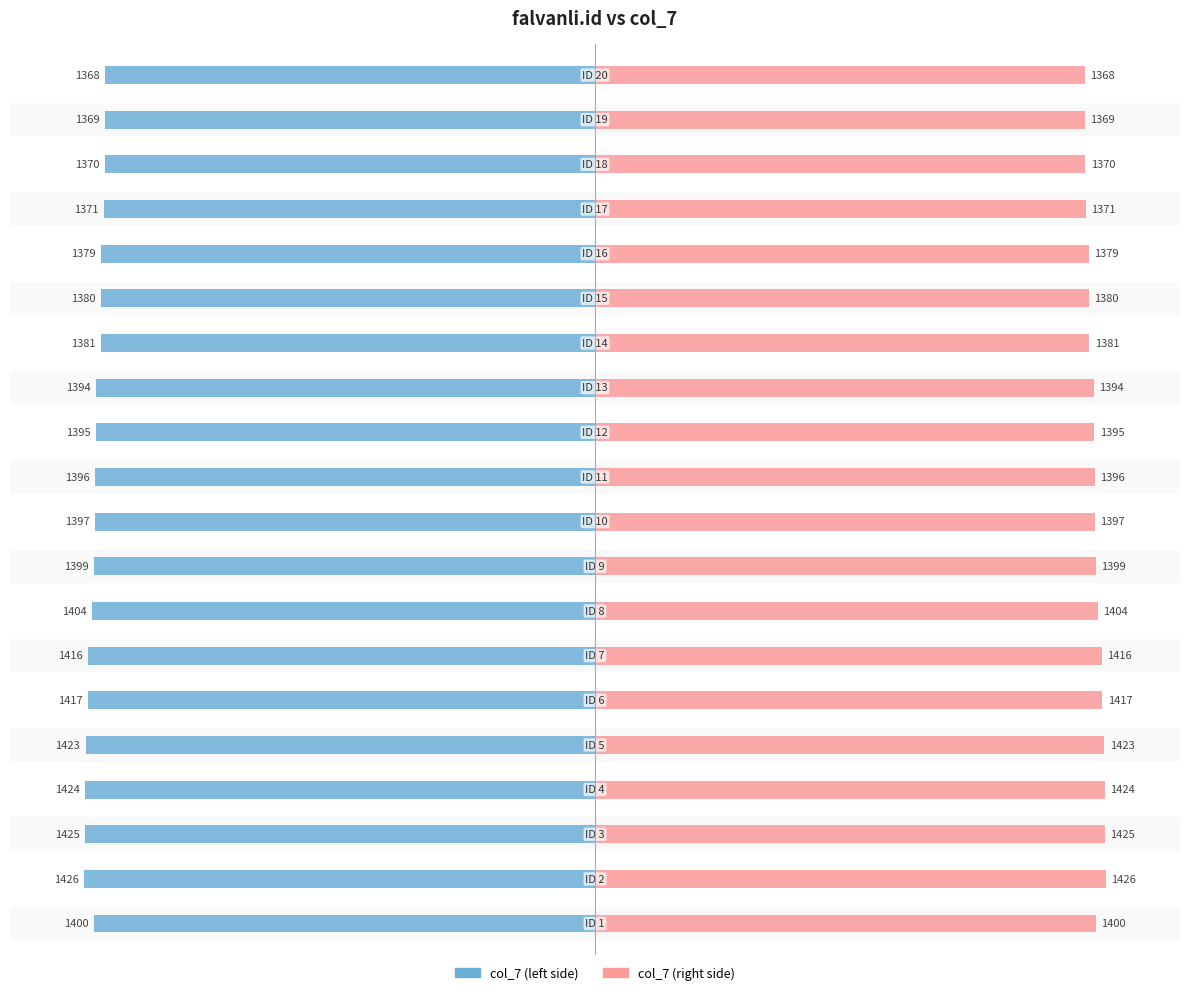

Is the value of col_7 (right) at 2 greater than the value of col_7 (left) at 17?

Yes